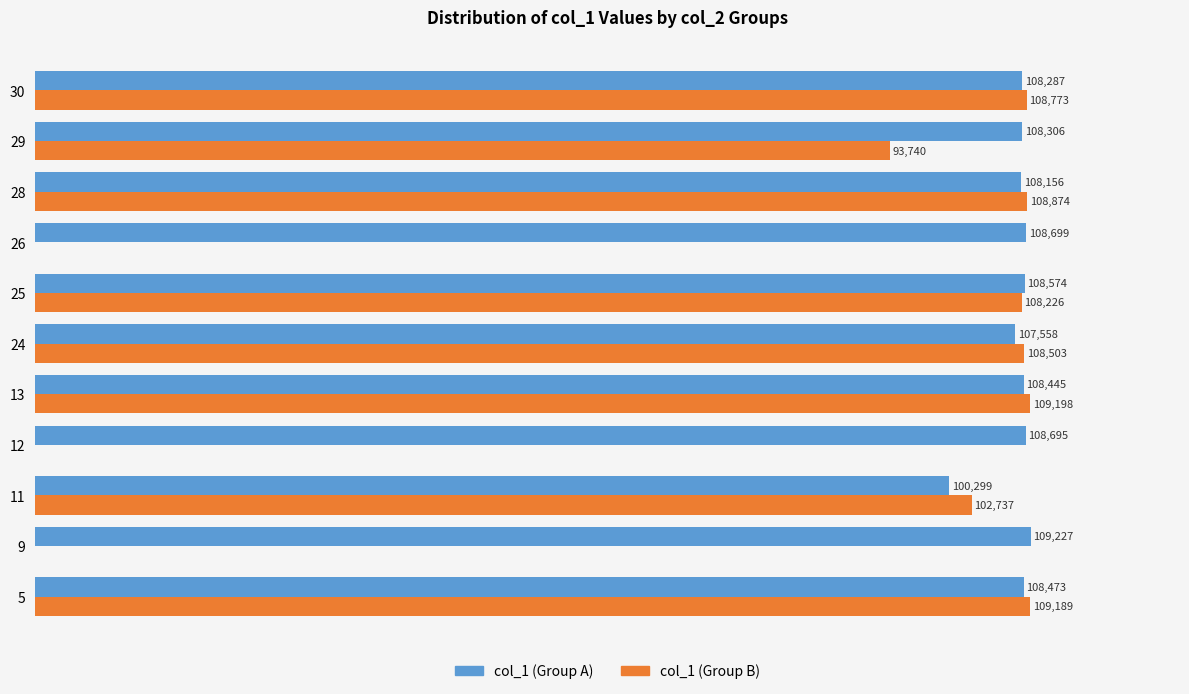

Which series has the largest total across all categories?

col_1 (Group A)